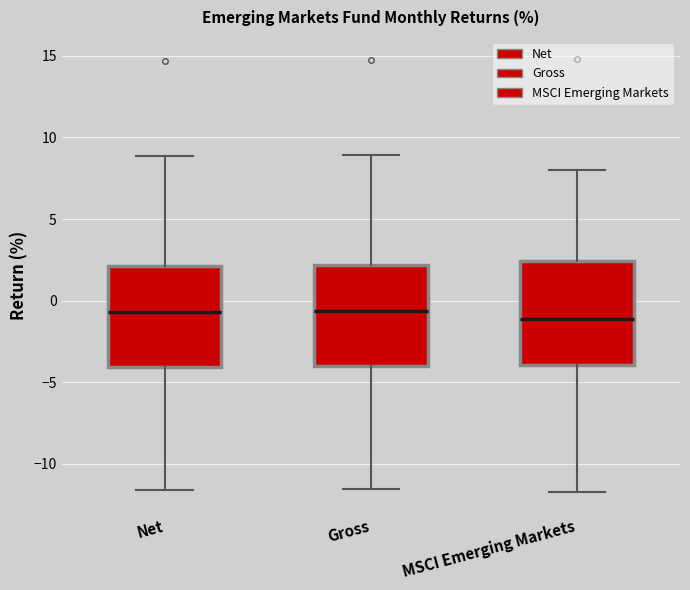

Reading left to right, read every box against the y-axis: the position of its median line, the range the box covers, and the ends of its whiskers. The values are not printed on the chart, so give them approximately, as read against the axis.

Net: median -0.5, box -4.0 to 2.0, whiskers -11.5 to 9.0
Gross: median -0.5, box -4.0 to 2.0, whiskers -11.5 to 9.0
MSCI Emerging Markets: median -1.0, box -4.0 to 2.5, whiskers -11.5 to 8.0